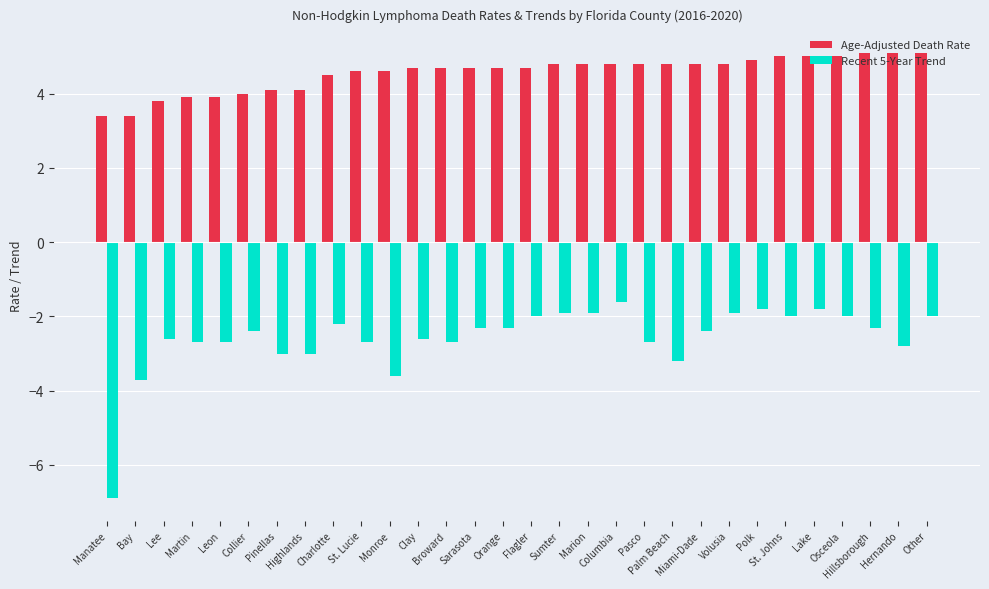

Read the value at Hernando.

5.1